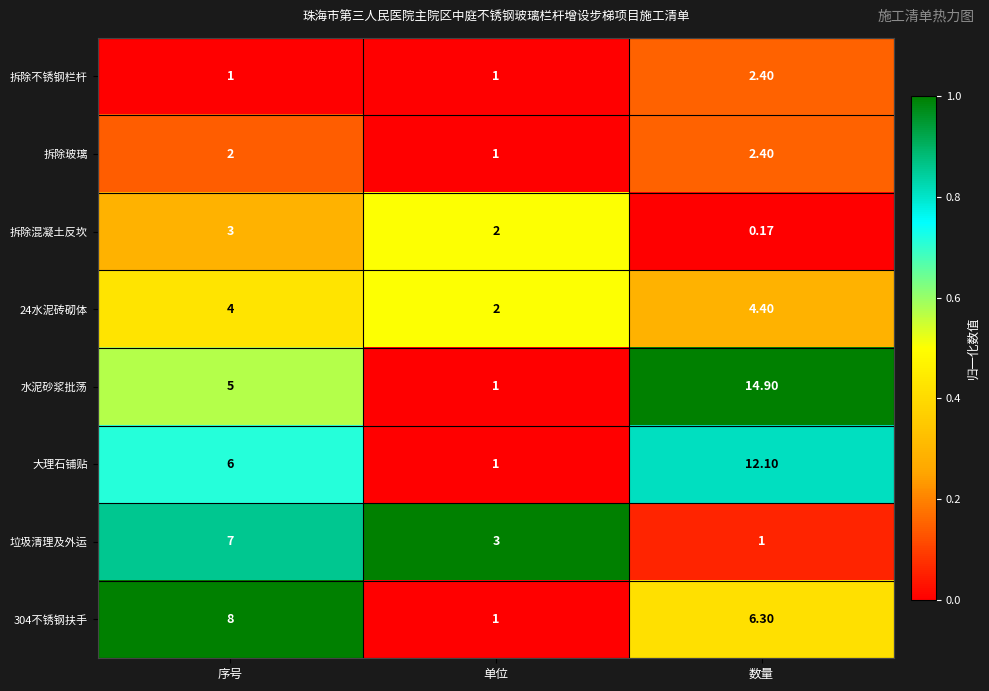

Which series changed the most between 单位 and 数量?

水泥砂浆批荡